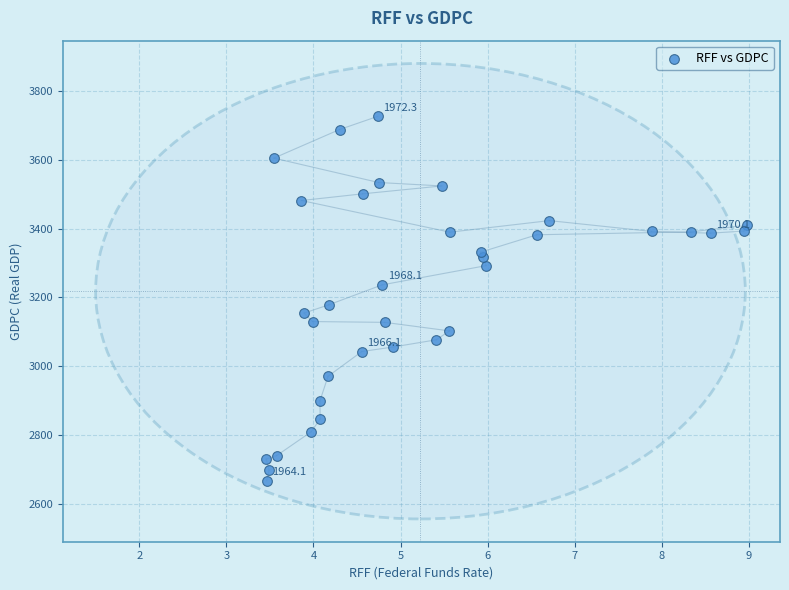

What is the range of Y values (max minus min)?

1059.5